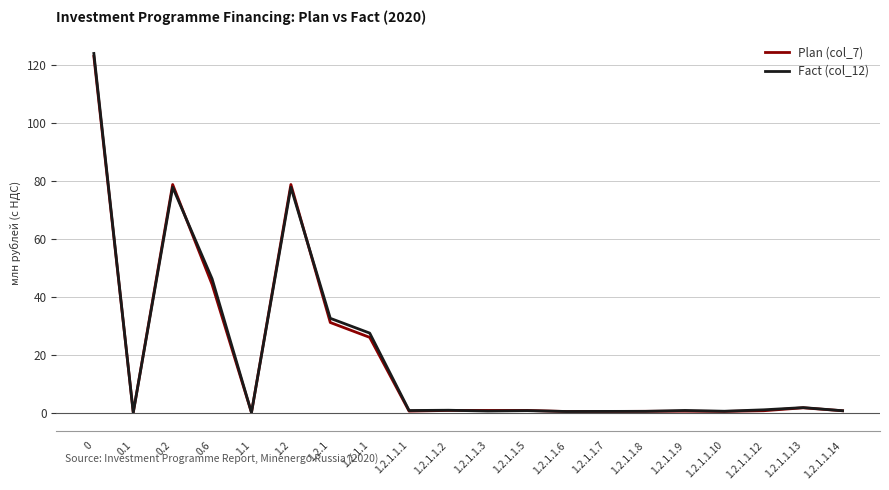

What position from the right is 1.2.1.1.1?

12